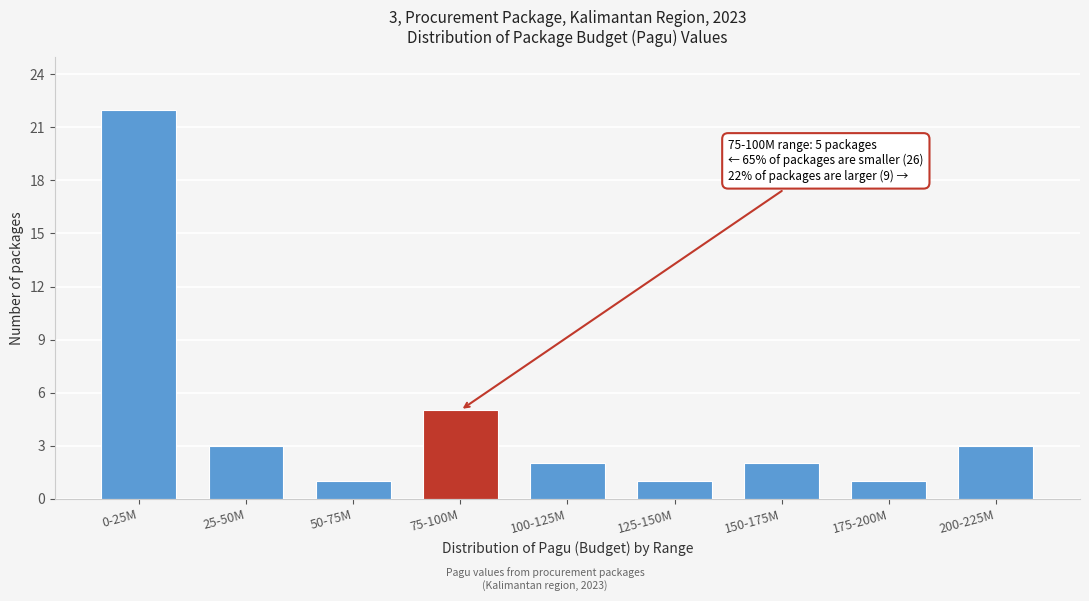

Reading left to right, what are all the values shown in this chart?

0-25M=22	25-50M=3	50-75M=1	75-100M=5	100-125M=2	125-150M=1	150-175M=2	175-200M=1	200-225M=3